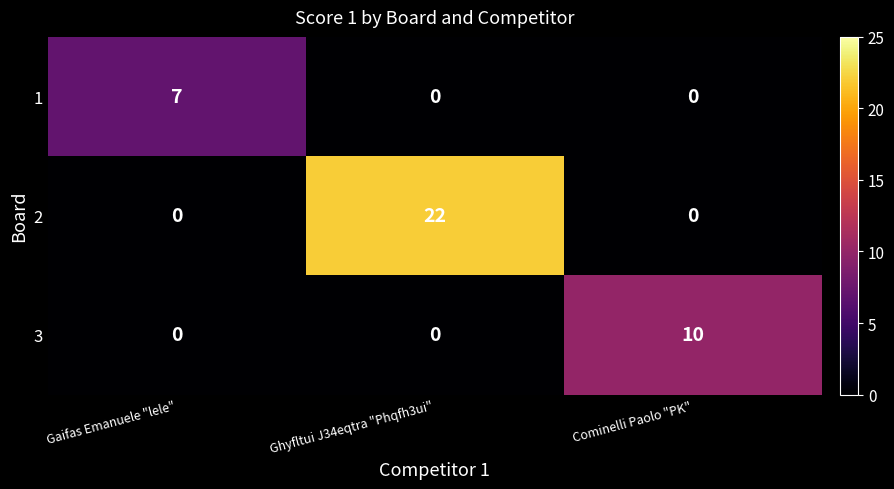

Rank the series by their maximum value, from highest to lowest.

2, 3, 1